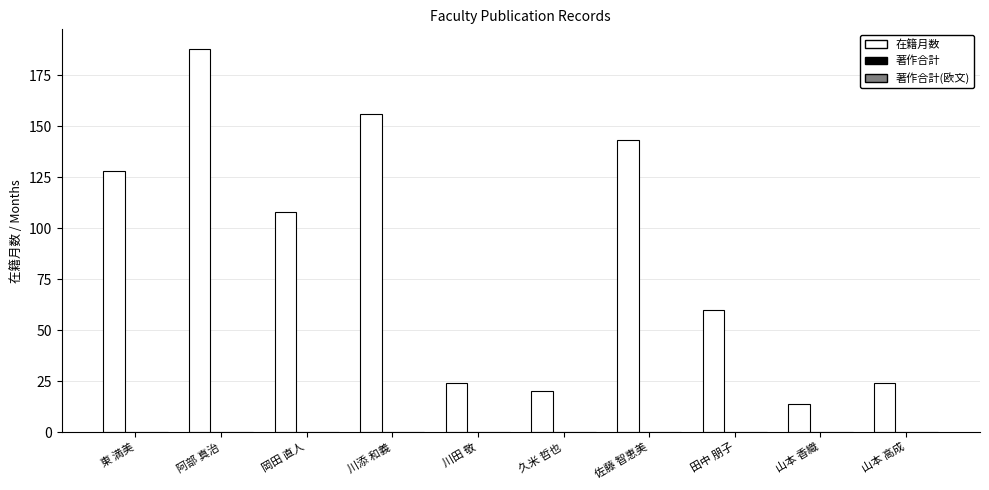

At which category does the chart reach its peak across all series?

阿部 真治